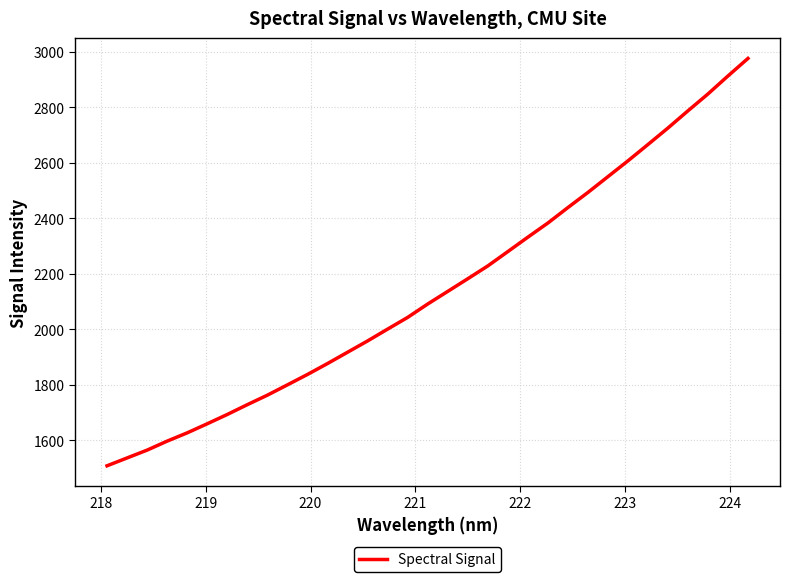

What is the minimum value shown in the chart?

1508.2